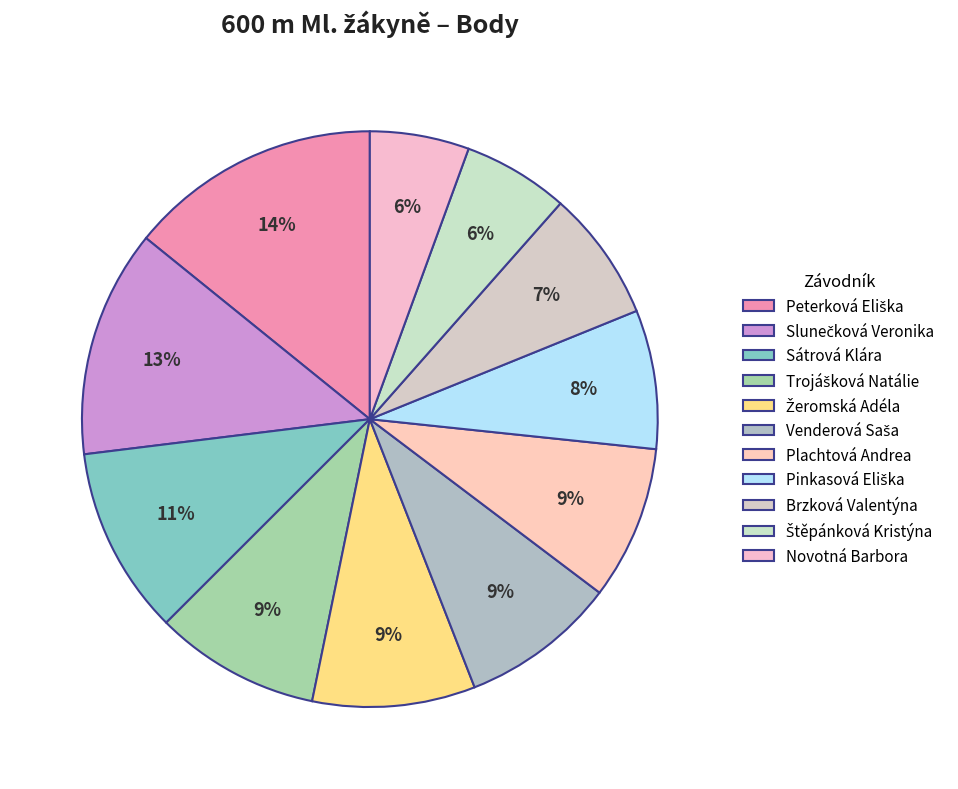

How many slices are in this pie chart?

11